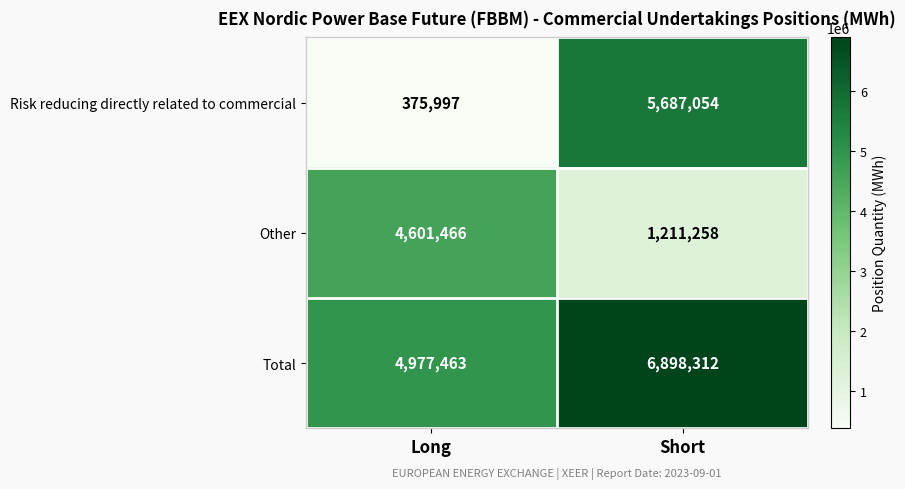

Between Long and Short, which series saw the biggest shift?

Risk reducing directly related to commercial